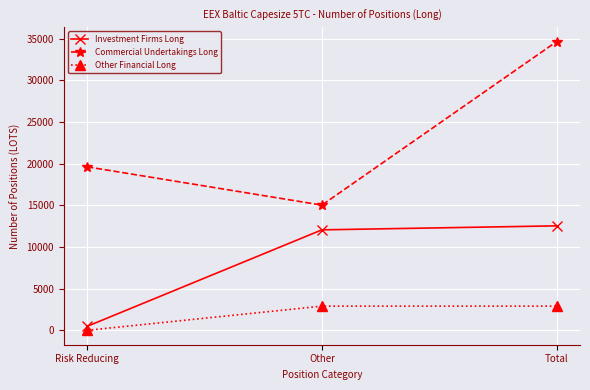

List the labels in order of Investment Firms Long value, largest first.

Total, Other, Risk Reducing